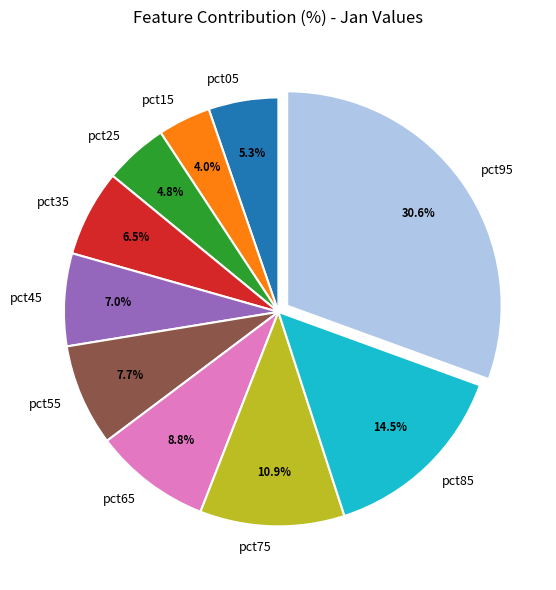

Which has a higher value, pct55 or pct15?

pct55